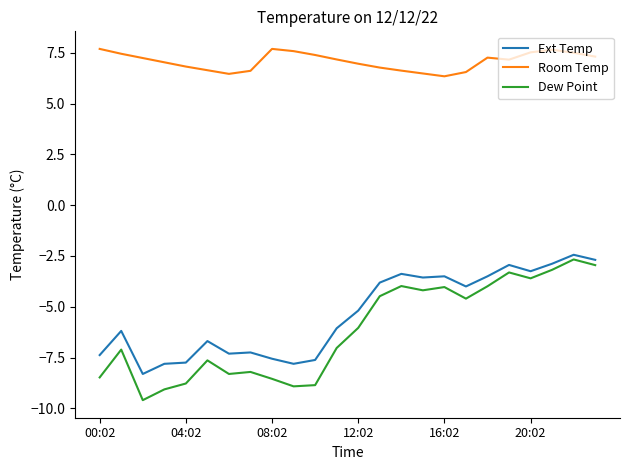

Which series has the largest total across all categories?

Room Temp